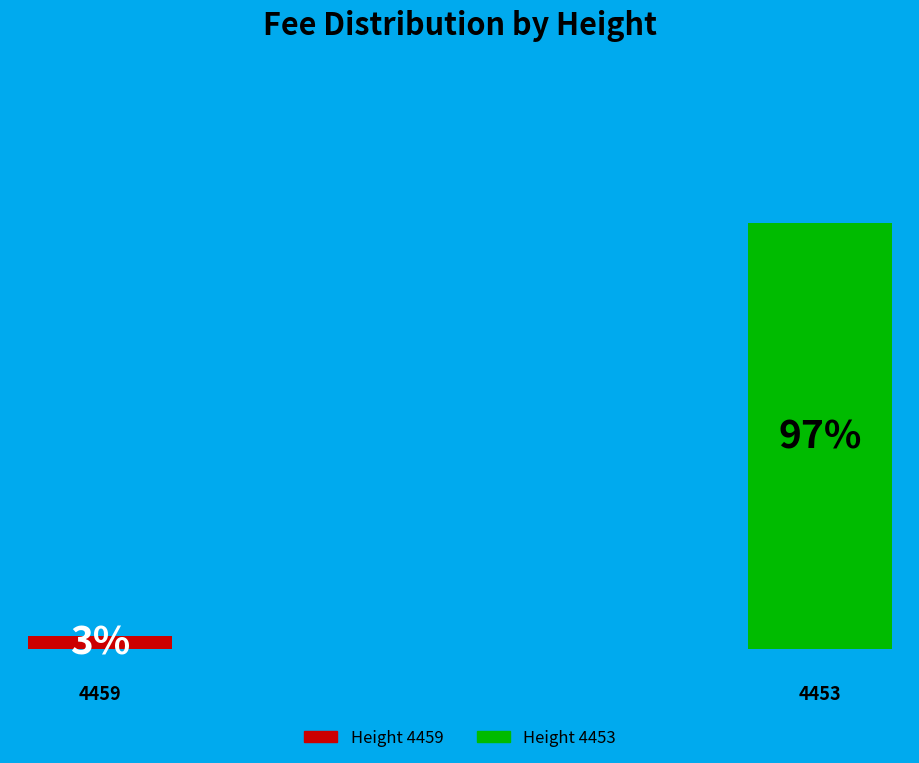

What is the total percentage of 4453 and 4459?

100.0%